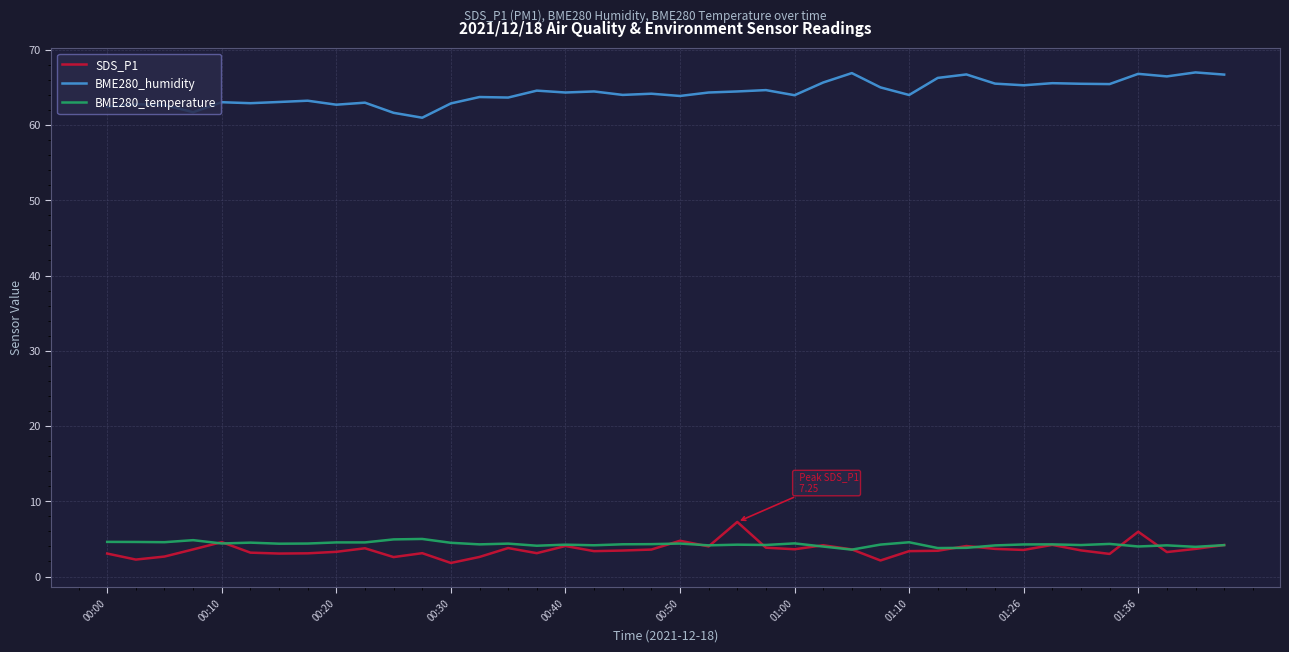

True or false: SDS_P1 and BME280_humidity intersect in this chart.

False